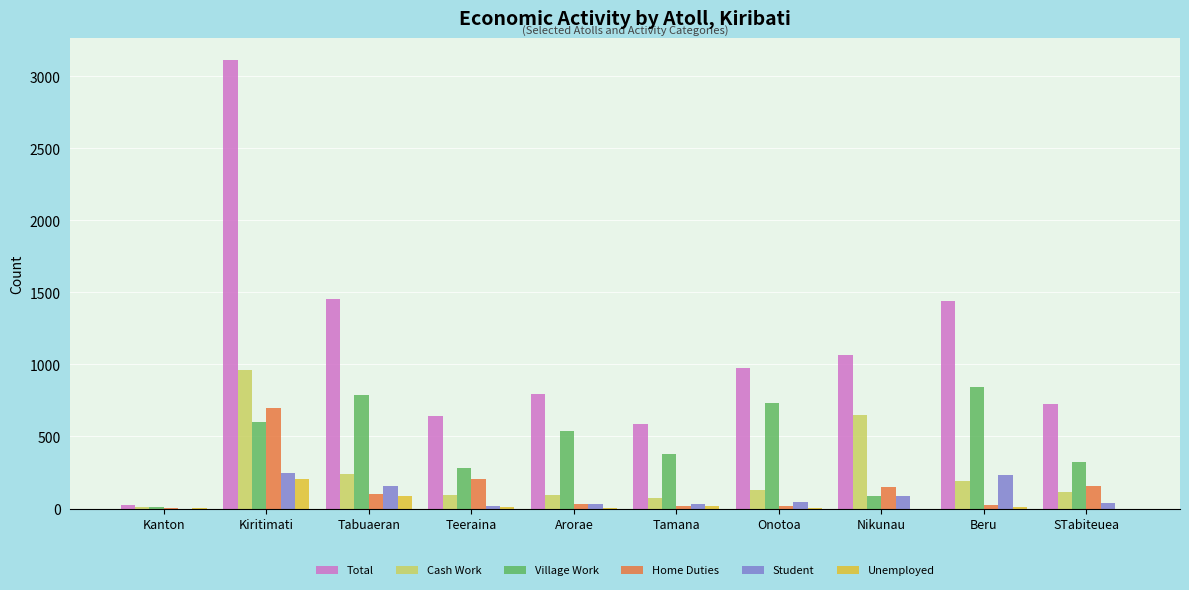

Which series has the largest range (max minus min)?

Total